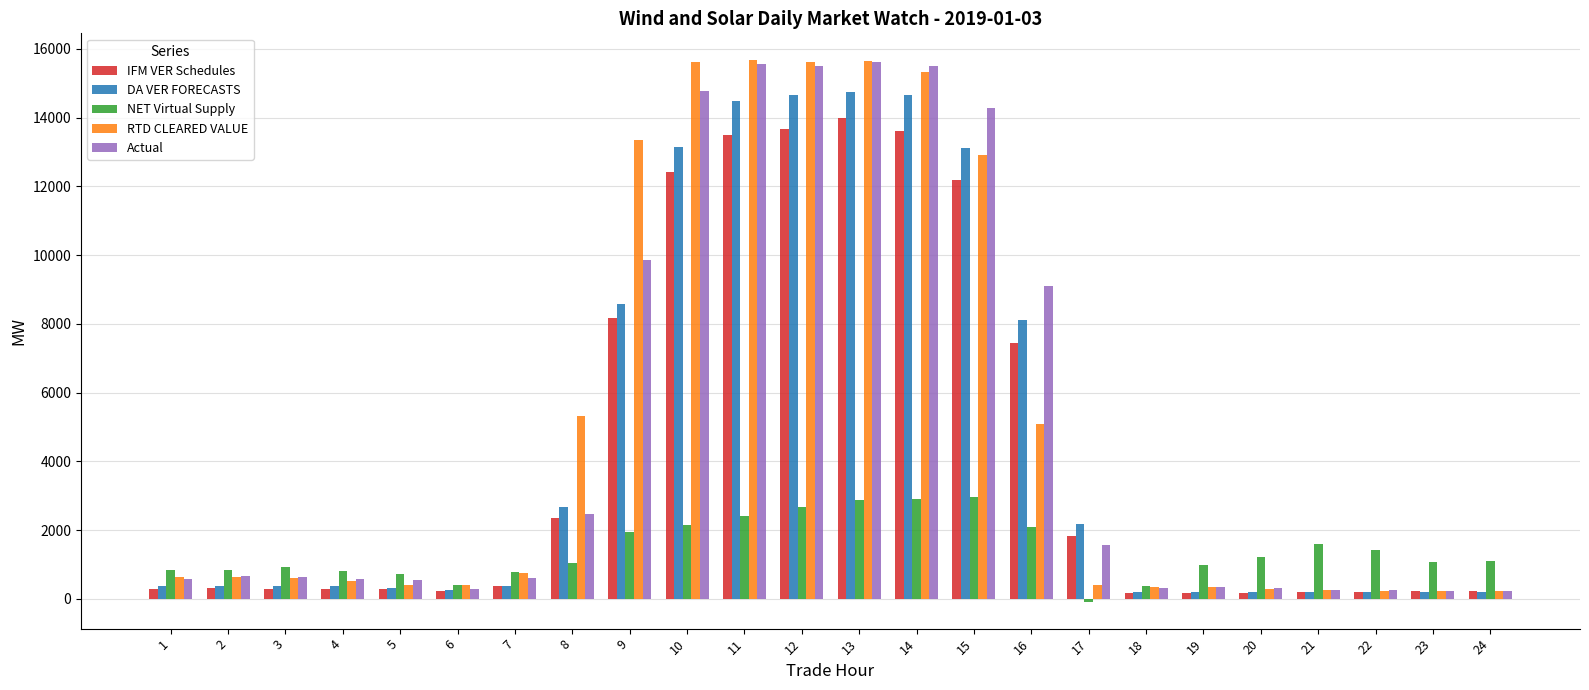

Is the value of RTD CLEARED VALUE at 5 greater than the value of NET Virtual Supply at 2?

No